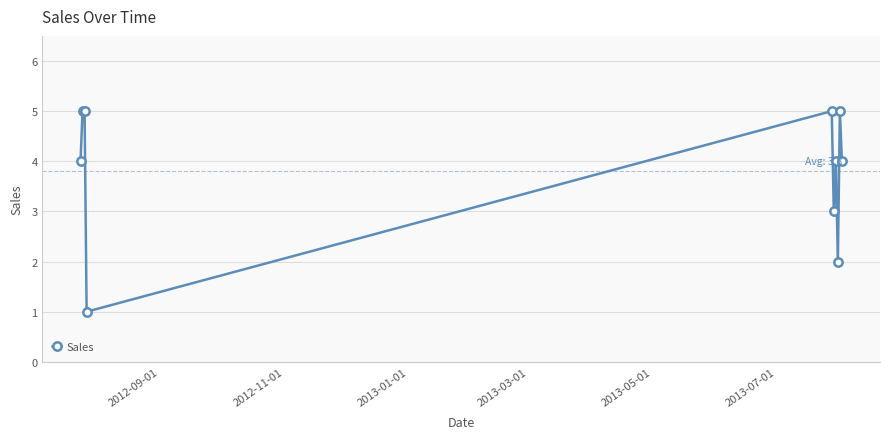

Reading right to left, transcribe all the data shown in this chart.

4	5	2	4	3	5	1	5	5	4